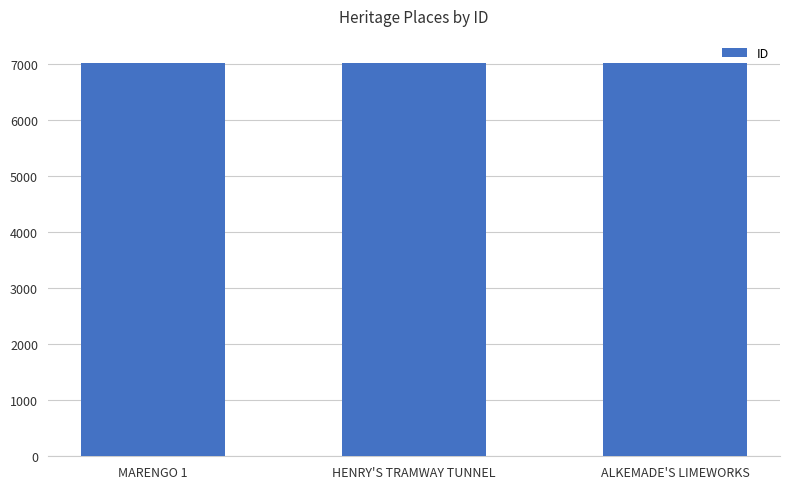

How many values are between 7015 and 7018?

3